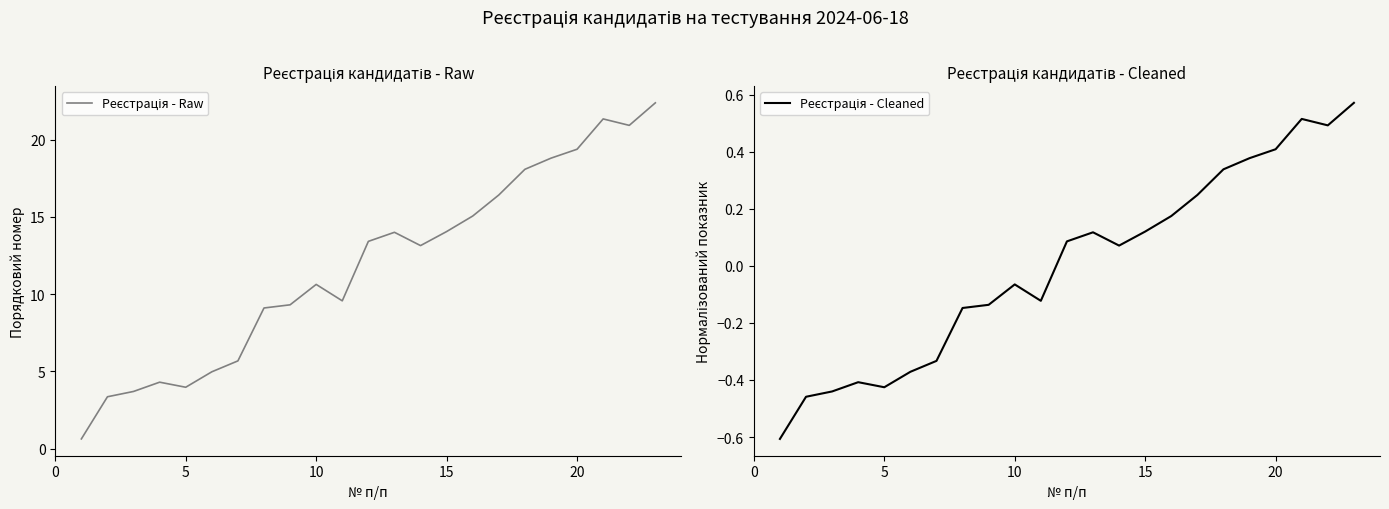

Is it true that Реєстрація - Raw equals 1.1 at 10?

False